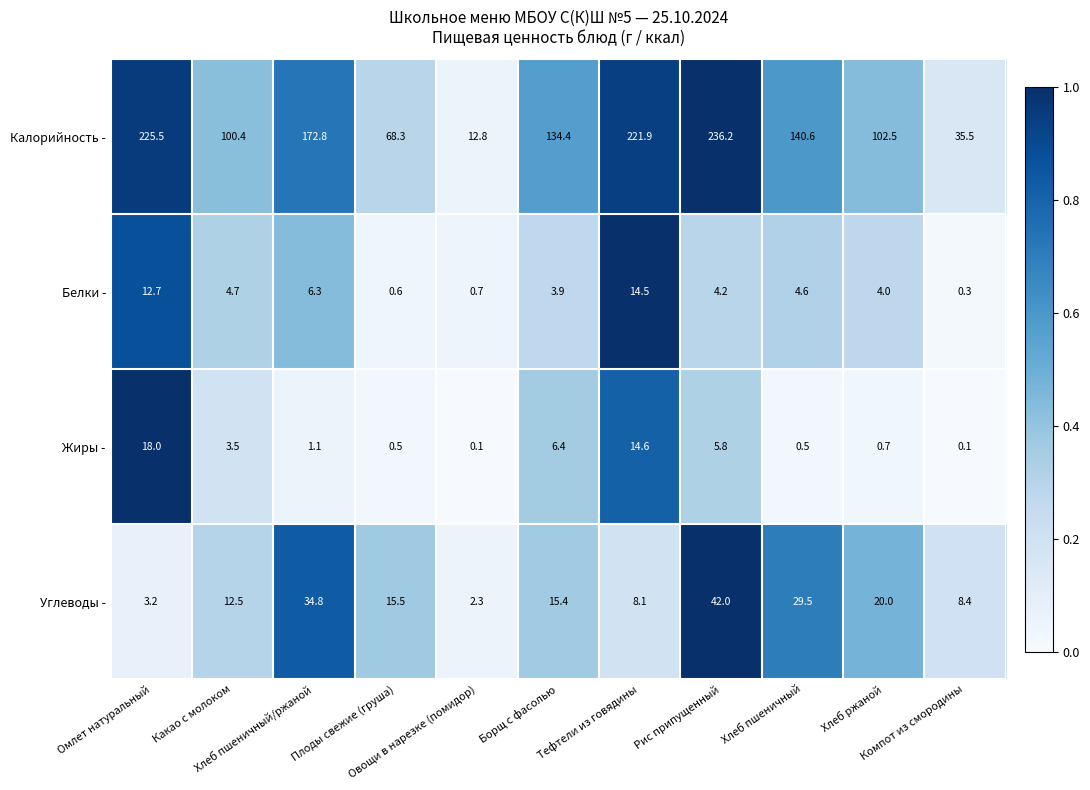

List the series in order of their peak value, highest first.

Калорийность -, Углеводы -, Жиры -, Белки -